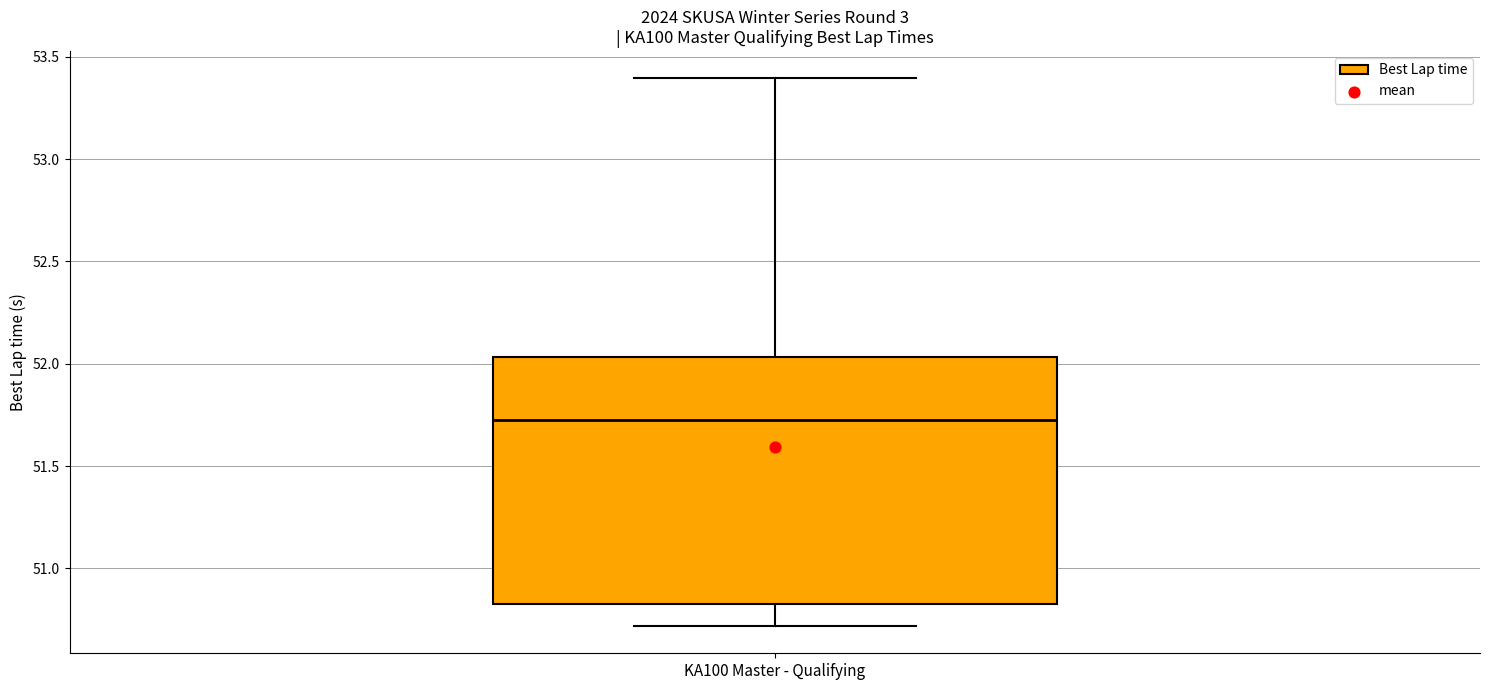

Read this box plot against the y-axis: the position of the median line, the range covered by the box, and the ends of both whiskers. The values are not printed on the chart, so give them approximately, as read against the axis.

median 51.70, box 50.80 to 52.05, whiskers 50.70 to 53.40